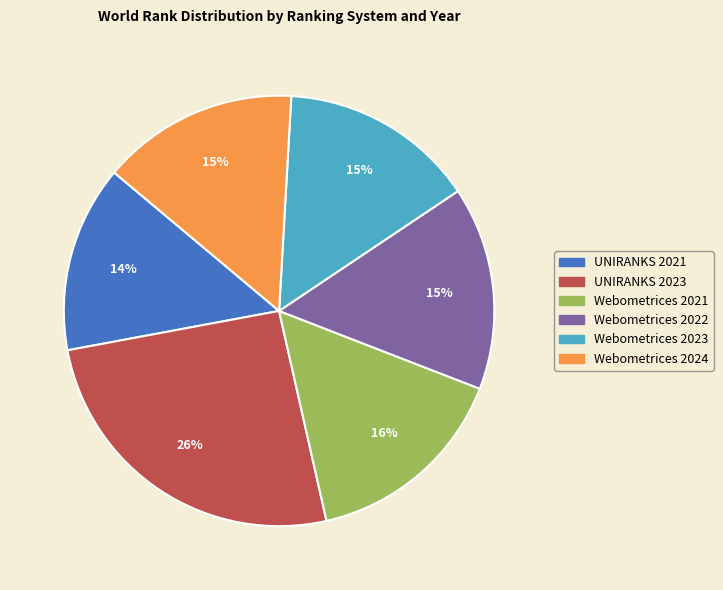

The UNIRANKS 2021 slice represents 14% of the pie. True or false?

True